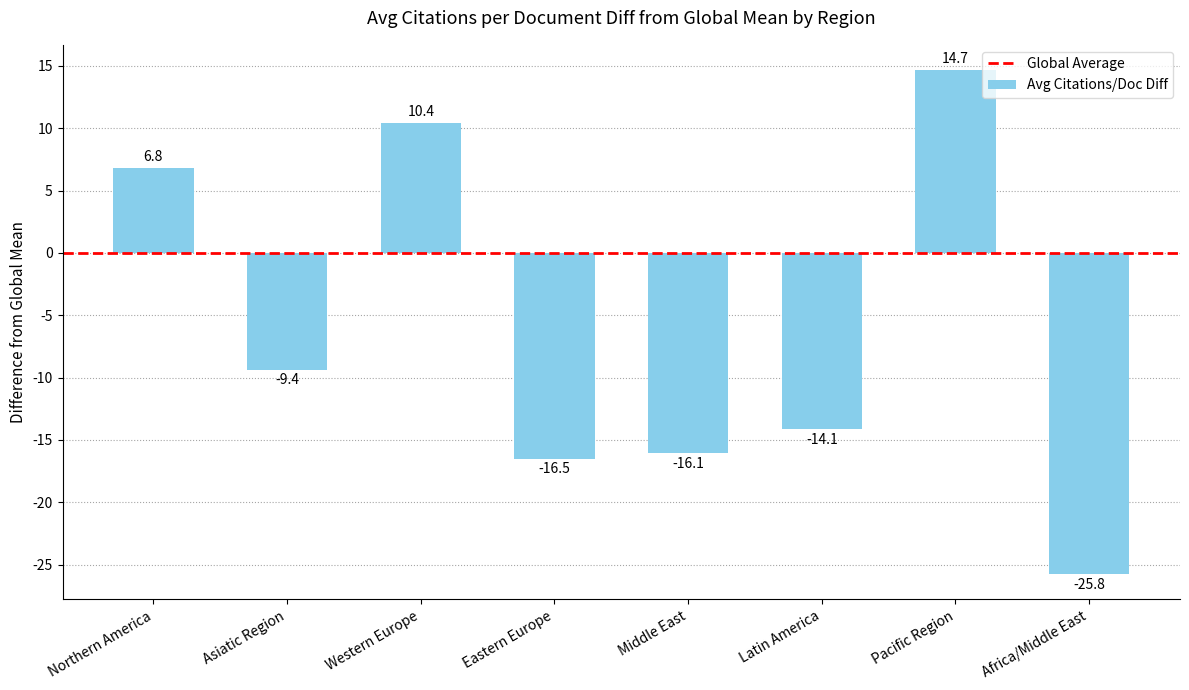

How many distinct data groups are displayed?

1